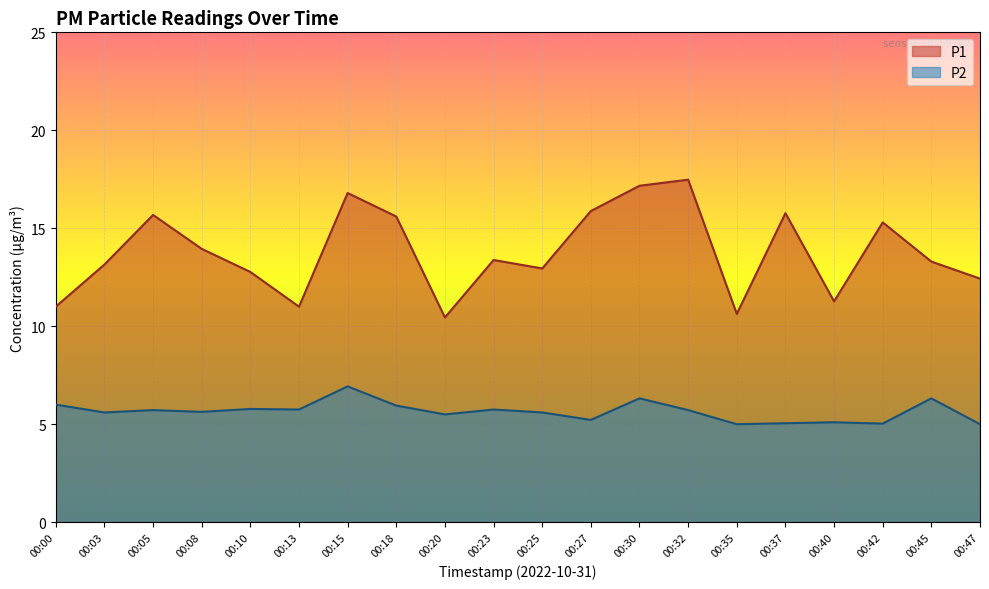

How many interior local peaks does the P1 series have?

6